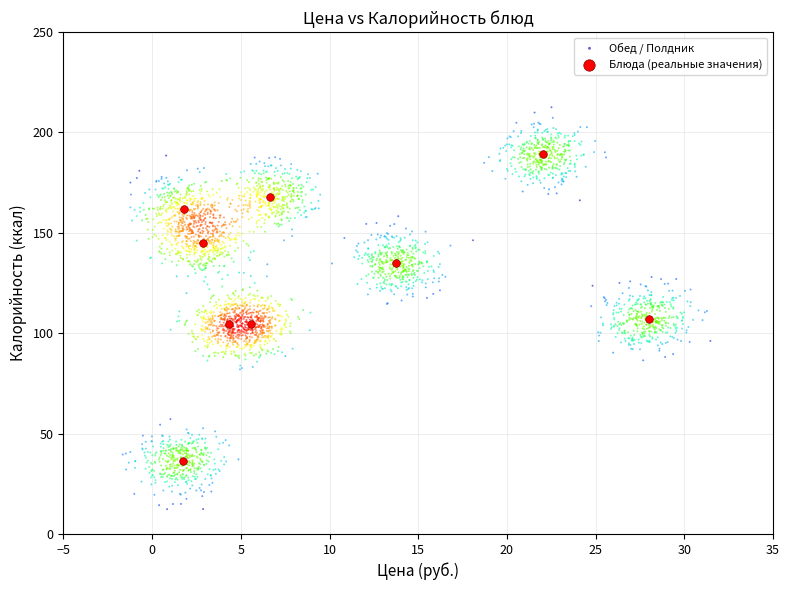

Which series contains the lowest Y value?

Обед / Полдник